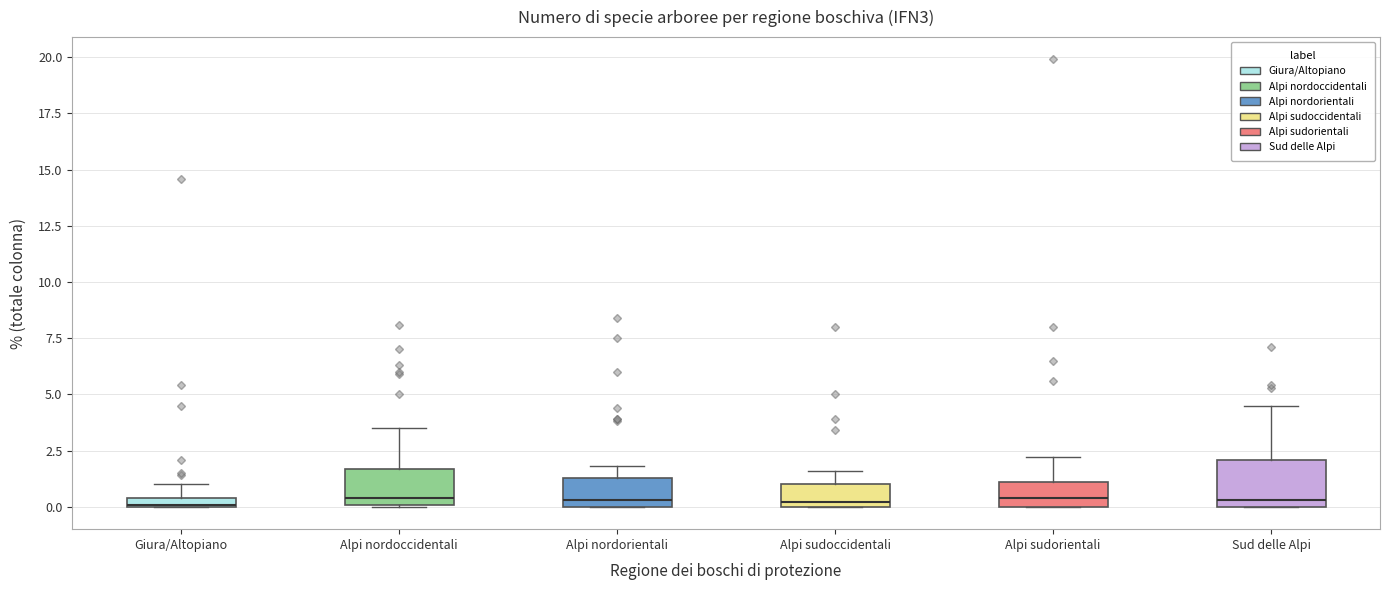

Which box is the tallest, from its lower edge to its upper edge?

Sud delle Alpi